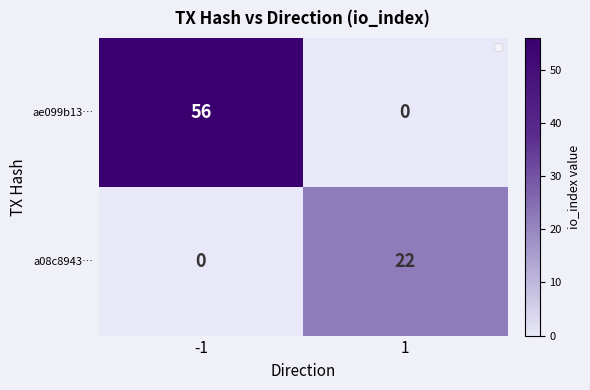

Count the number of categories in the chart.

2